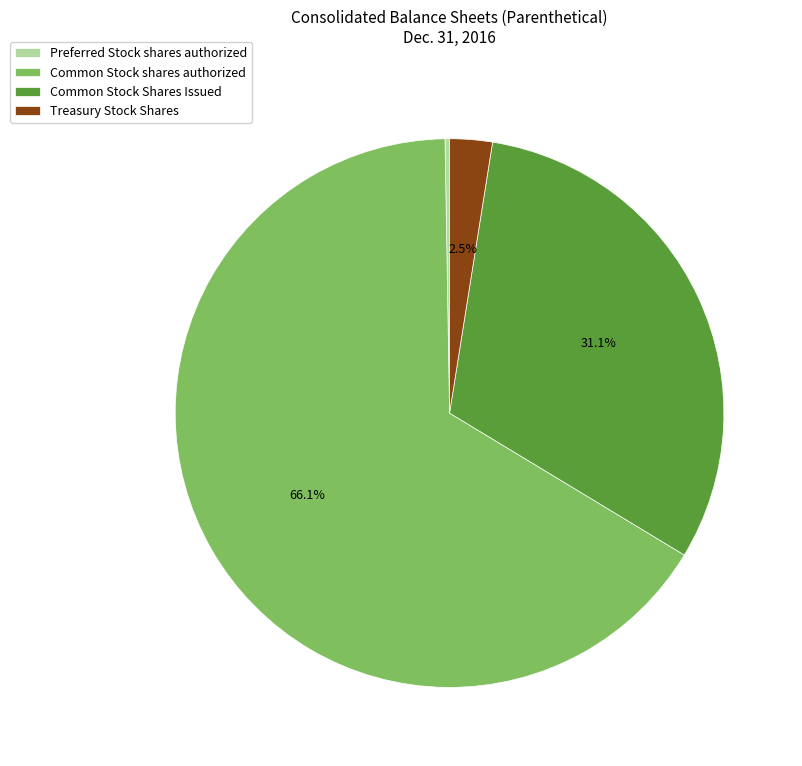

Which has a higher value, Treasury Stock Shares or Common Stock Shares Issued?

Common Stock Shares Issued